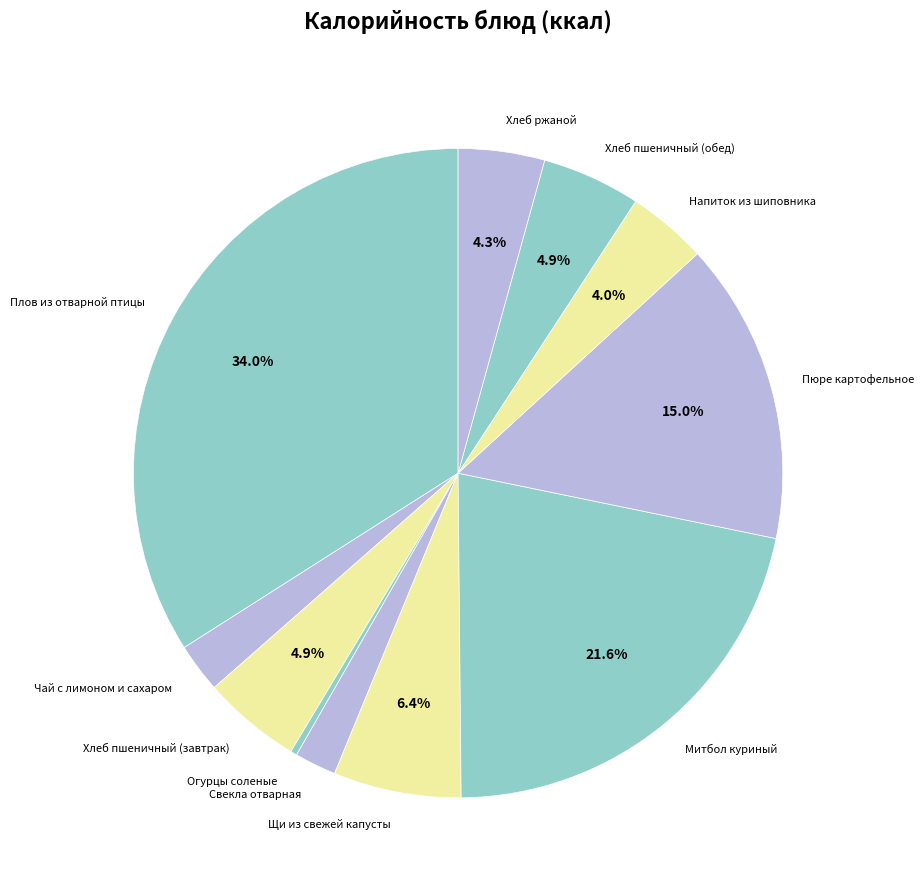

What percentage do Митбол куриный and Плов из отварной птицы together represent?

55.6%